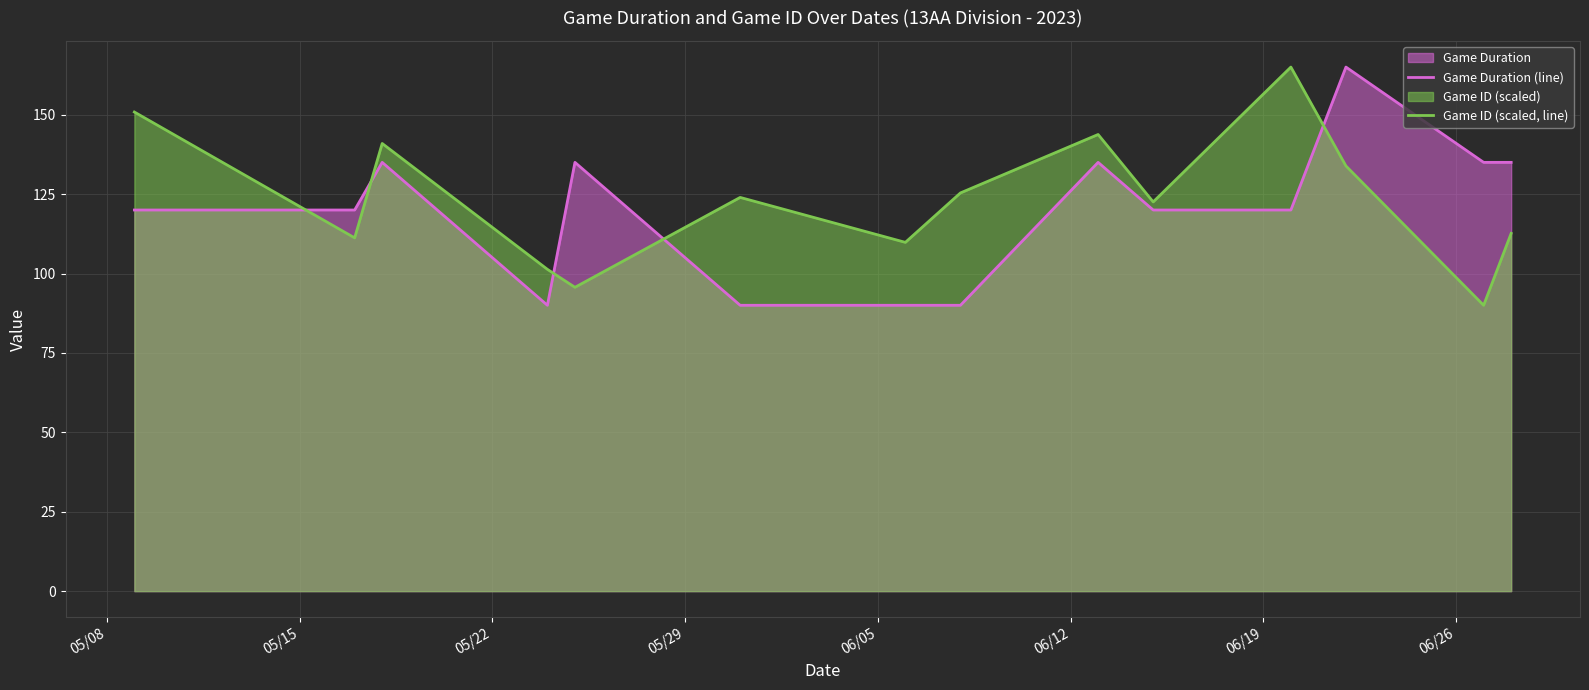

Rank the series by their average value, from highest to lowest.

Game ID (scaled, line), Game Duration (line)